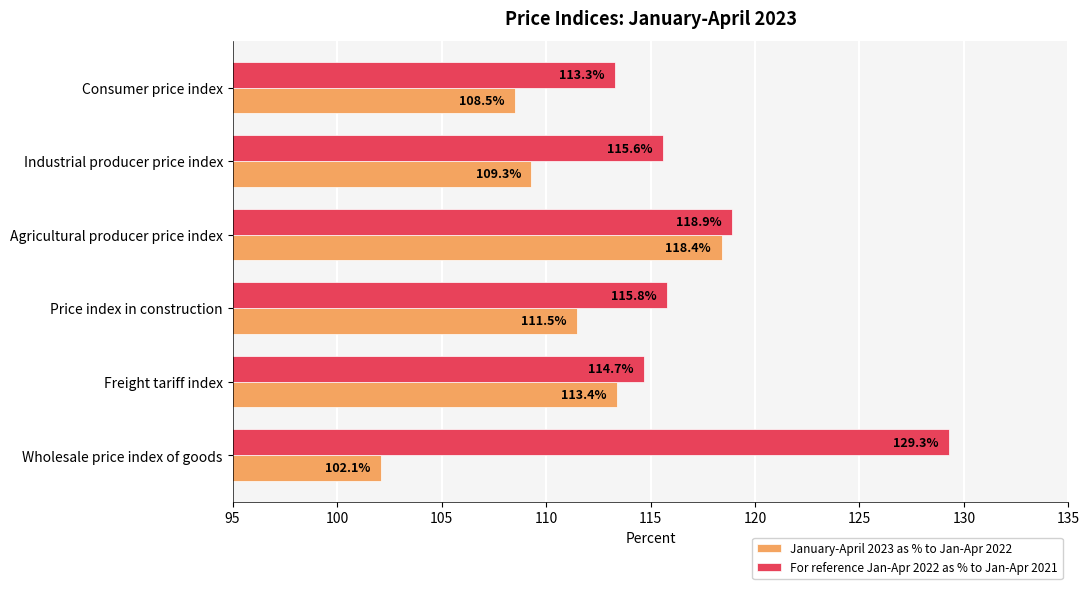

Which category has the lowest value in the January-April 2023 as % to Jan-Apr 2022 series?

Wholesale price index of goods